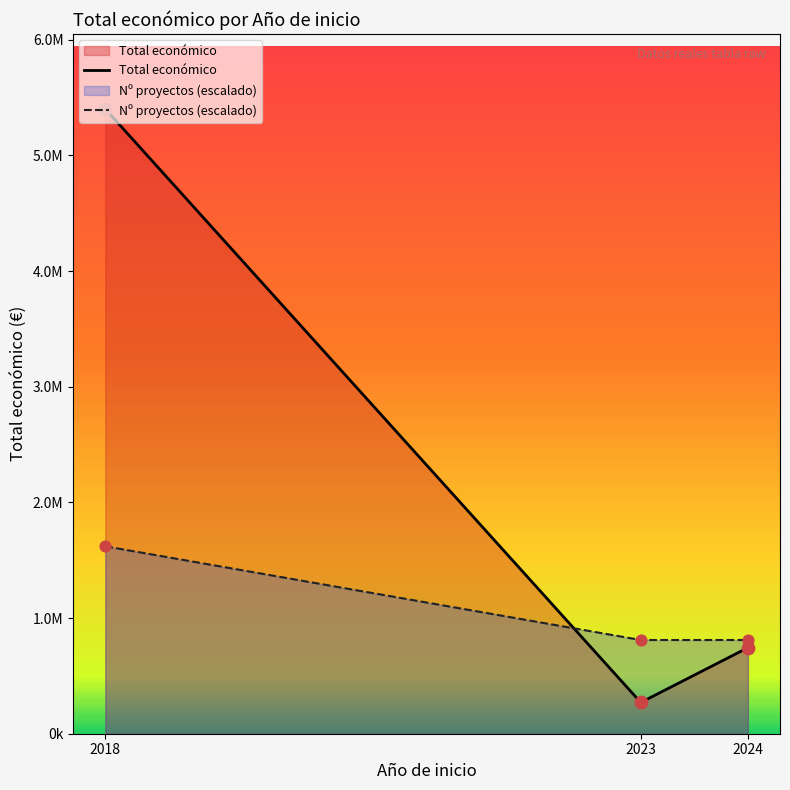

At how many categories does at least one series exceed 5224364?

1